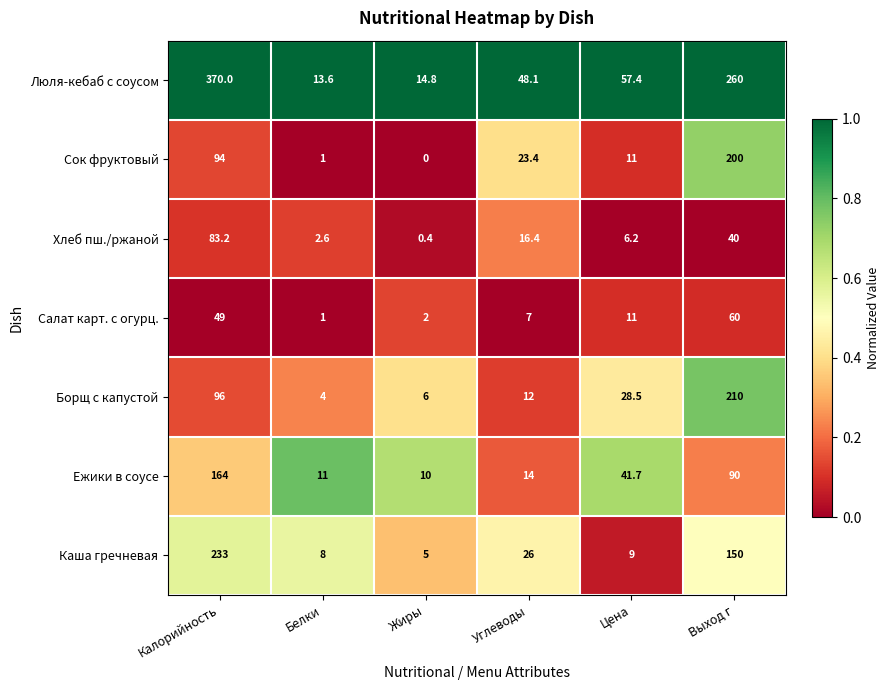

What is the difference between the Люля-кебаб с соусом values at Выход г and Жиры?

245.2